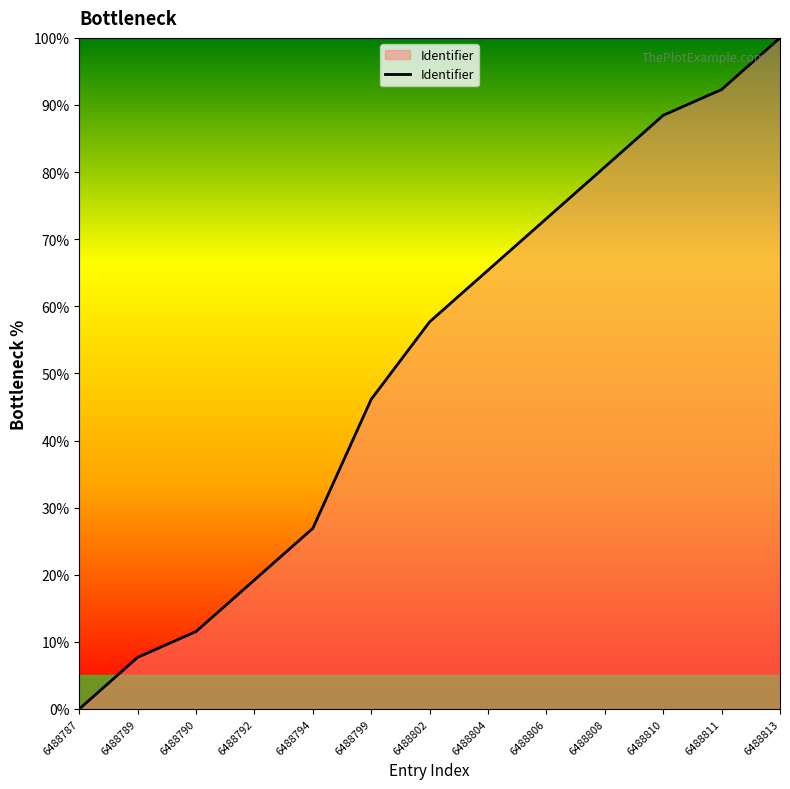

How many distinct data groups are displayed?

1